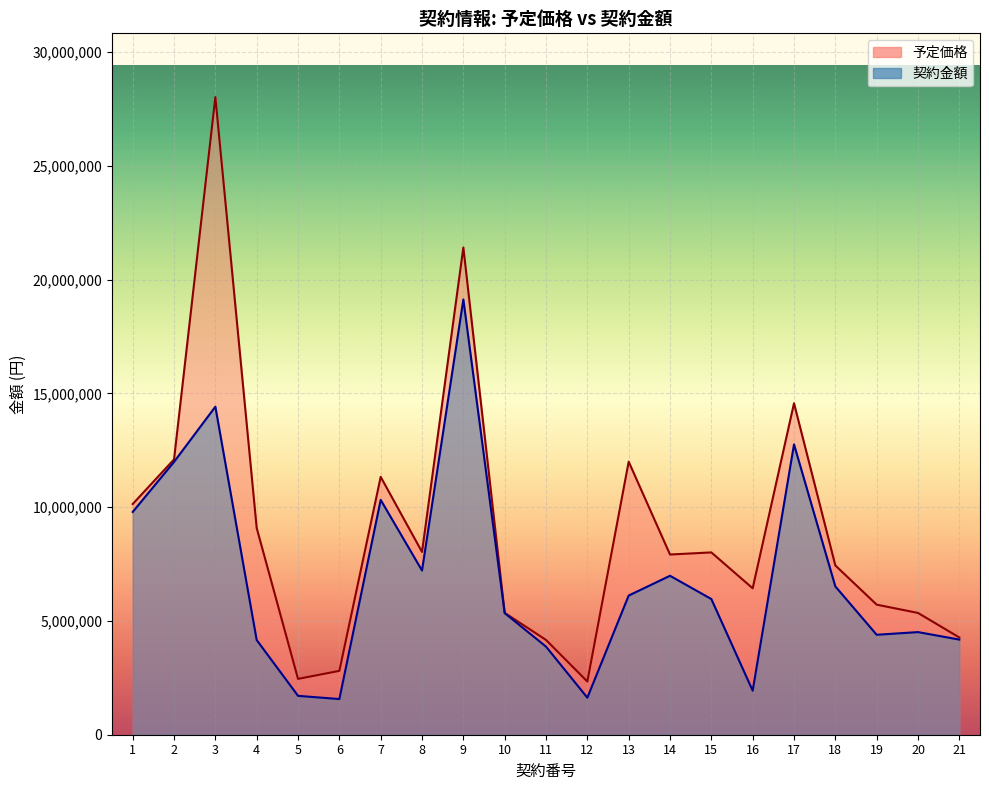

True or false: 契約金額 and 予定価格 cross at least once.

False